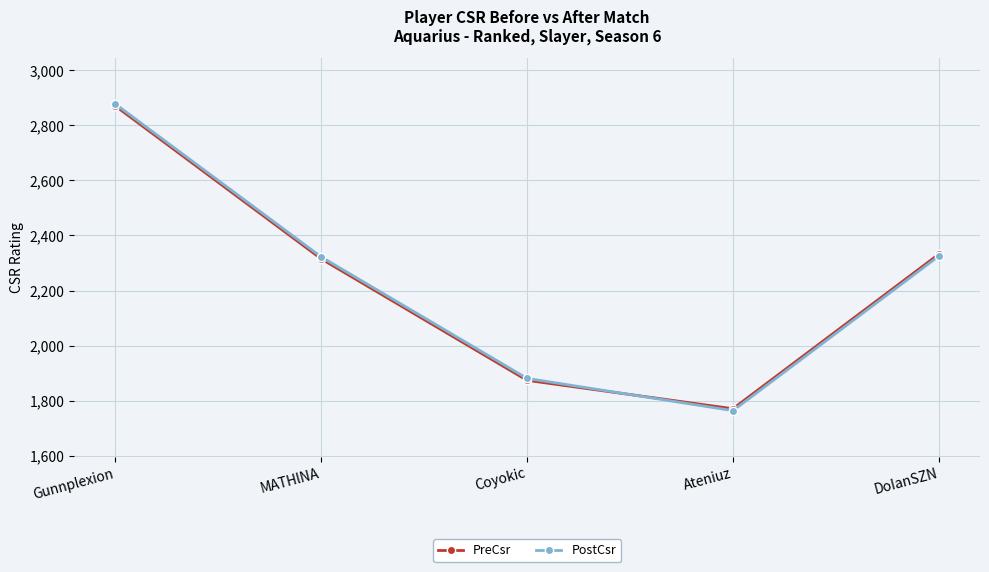

How many data points in PostCsr are less than 2322?

2